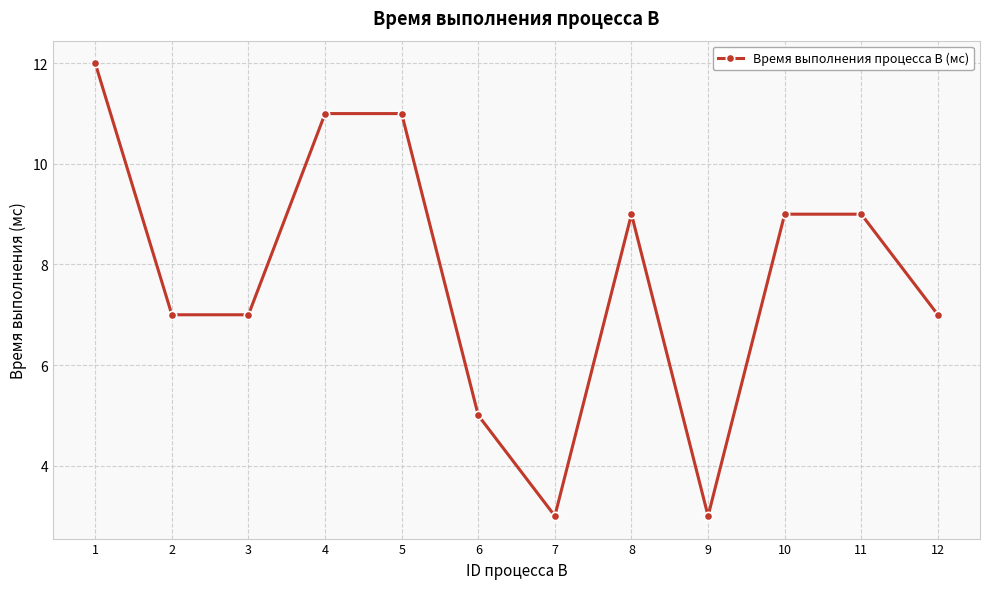

At which category does the chart reach its peak across all series?

1